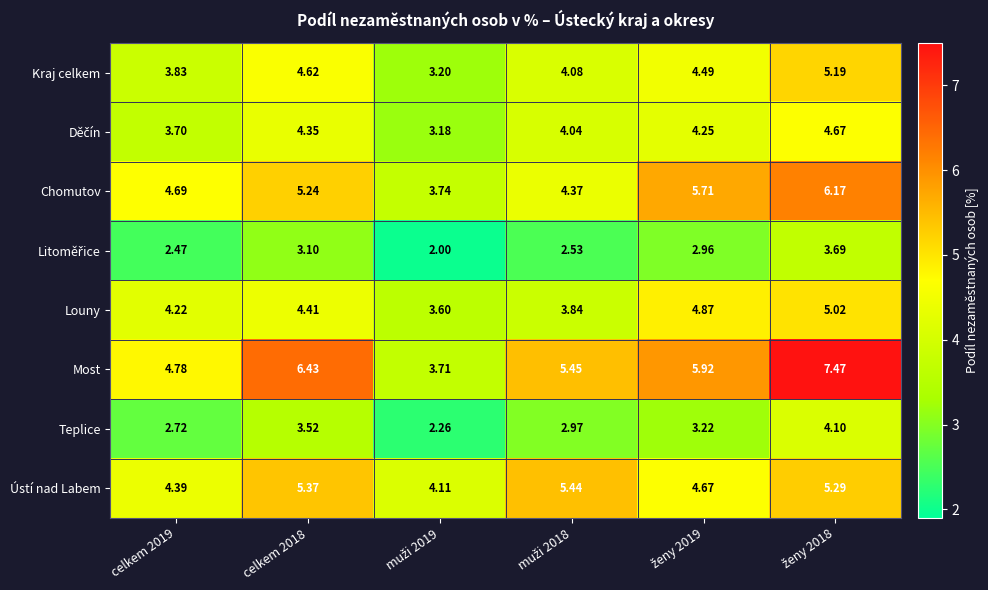

Which series has the largest range (max minus min)?

Most